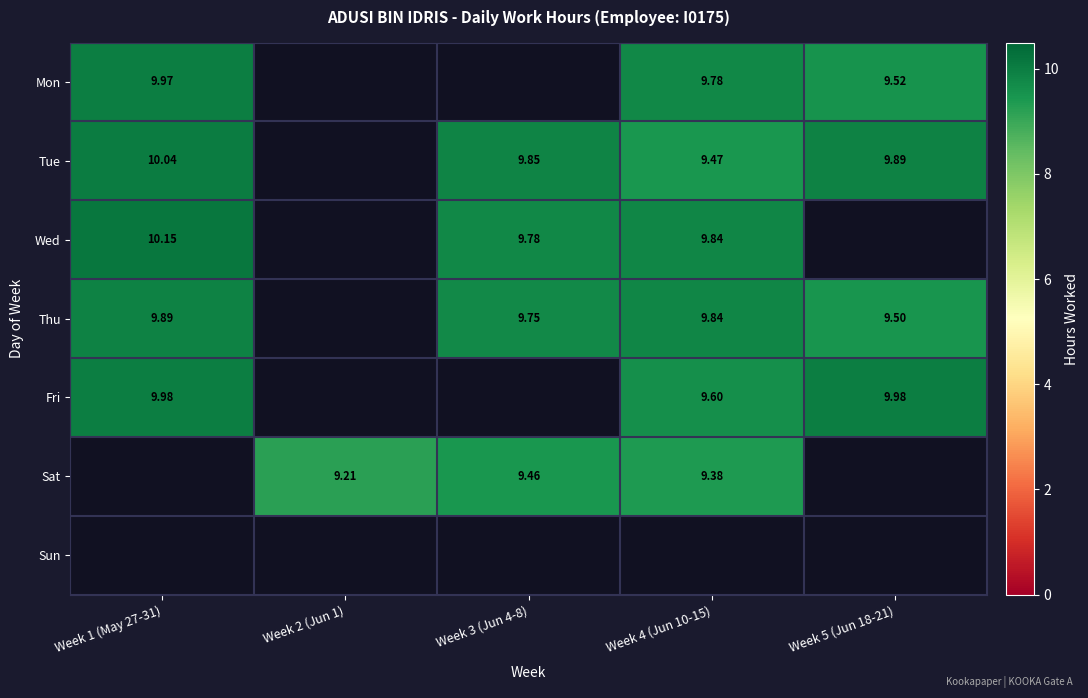

Which has a higher value, Week 2 (Jun 1) or Week 4 (Jun 10-15)?

Week 4 (Jun 10-15)